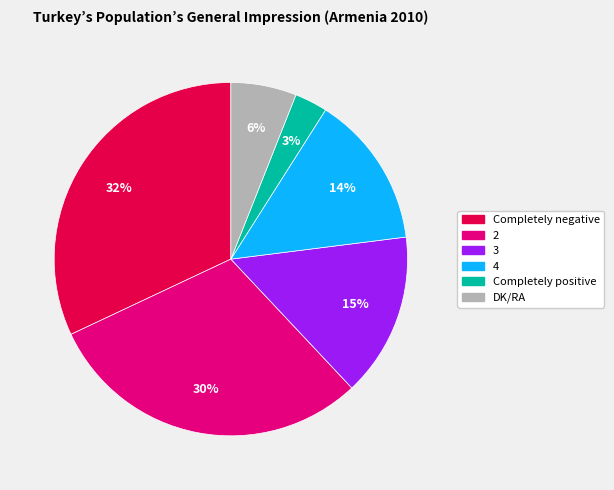

What is the largest slice in the pie chart?

Completely negative